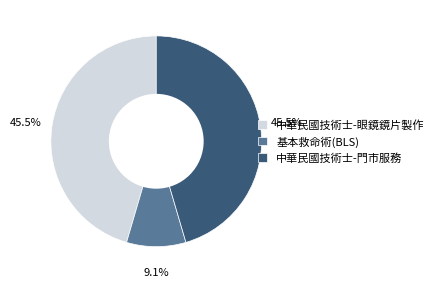

Between 基本救命術(BLS) and 中華民國技術士-門市服務, which is larger?

中華民國技術士-門市服務